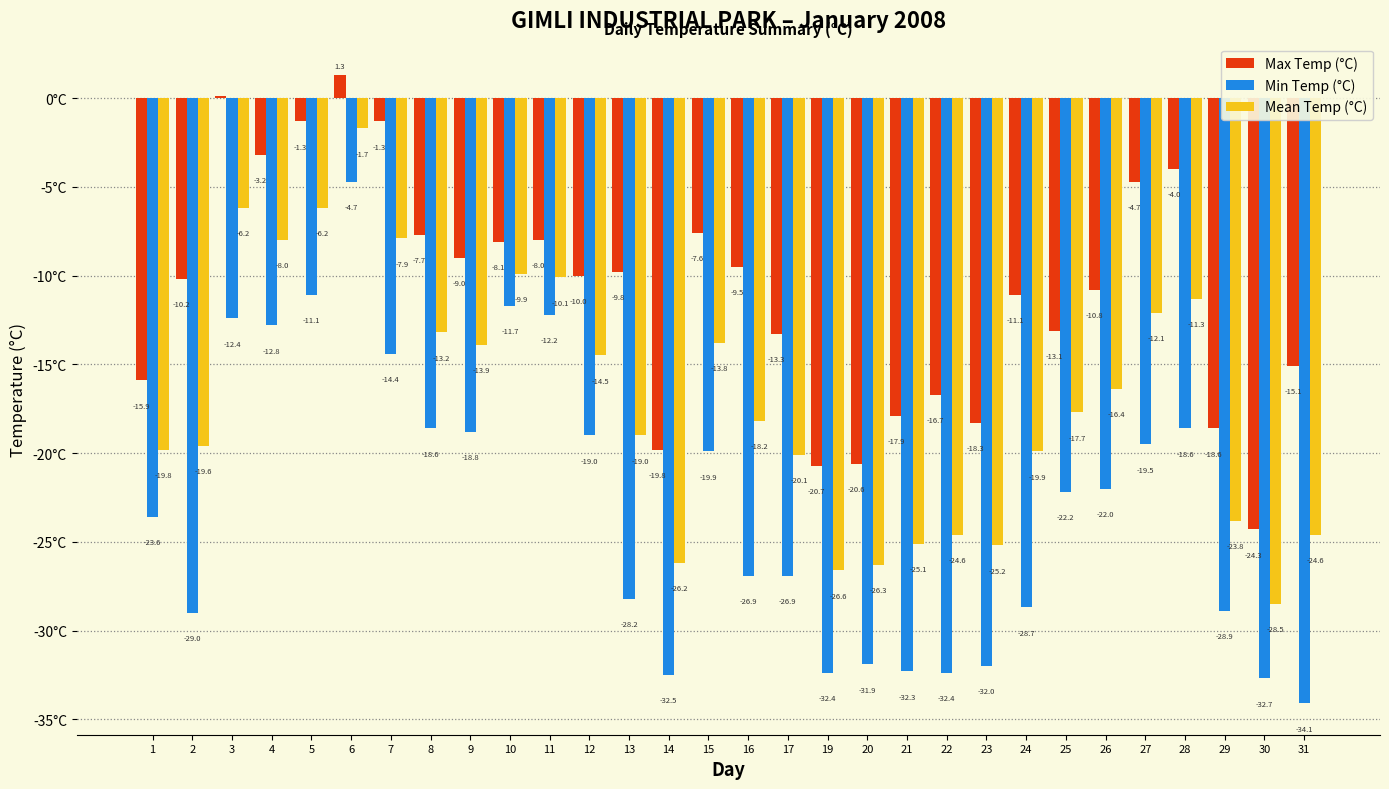

Are the bars horizontal?

No